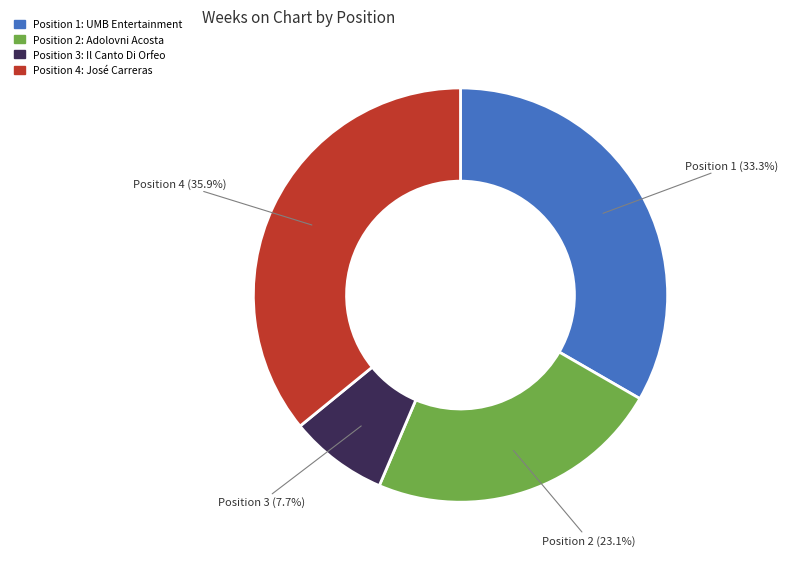

Is there any slice that represents more than half of the pie?

No